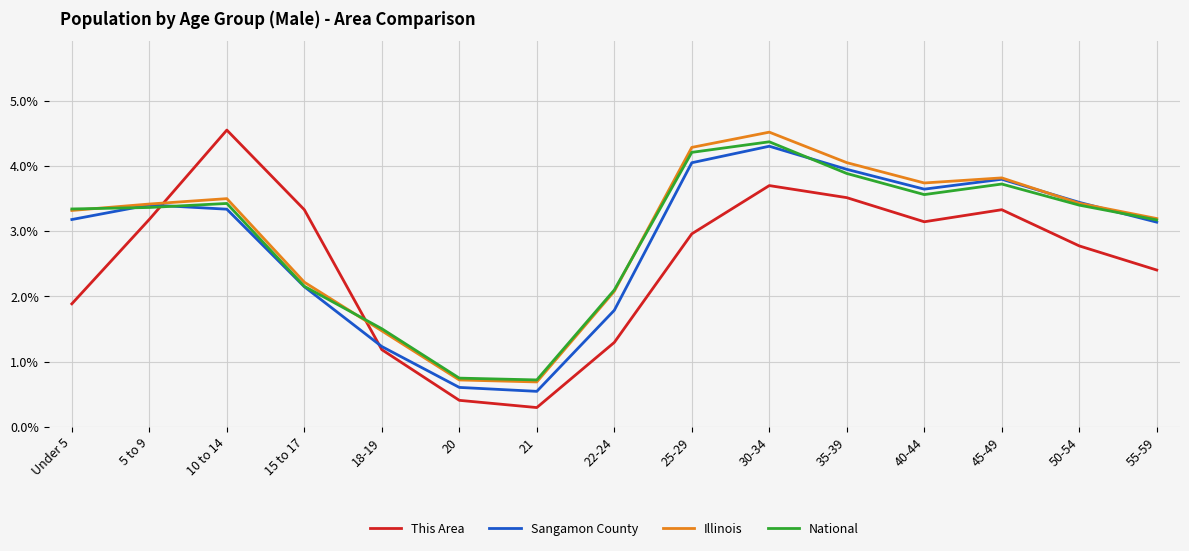

The This Area series shows 0.5 at 22-24. True or false?

False